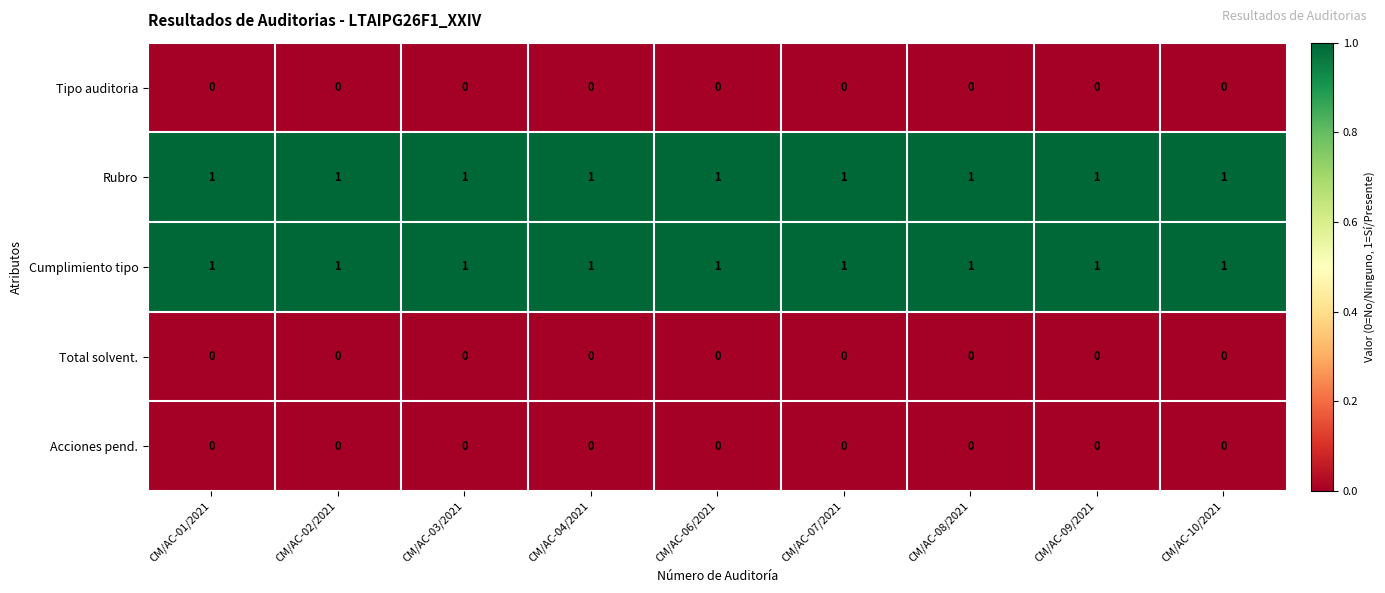

At how many categories does at least one series exceed 0?

9